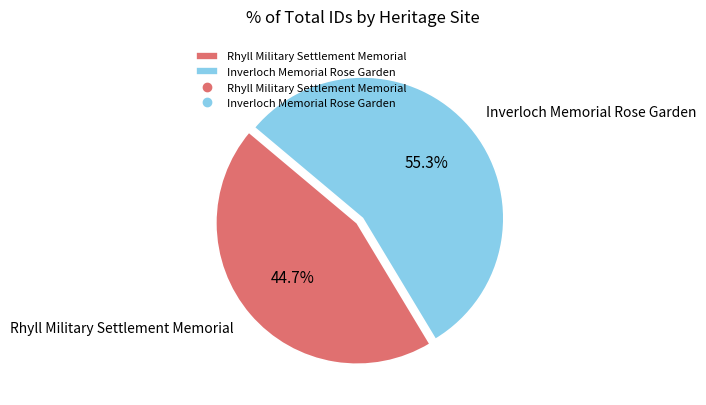

Is it true that Rhyll Military Settlement Memorial is 45% of the pie?

True